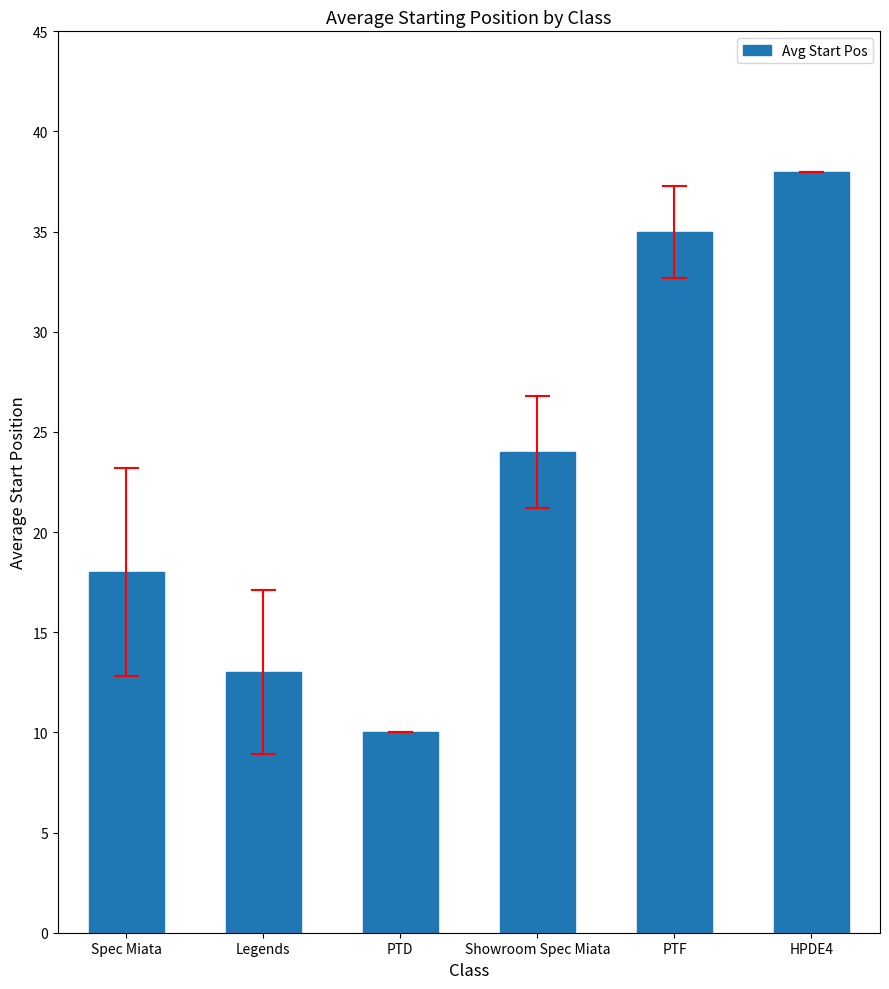

What is the sum of the values at Spec Miata and PTD?

28